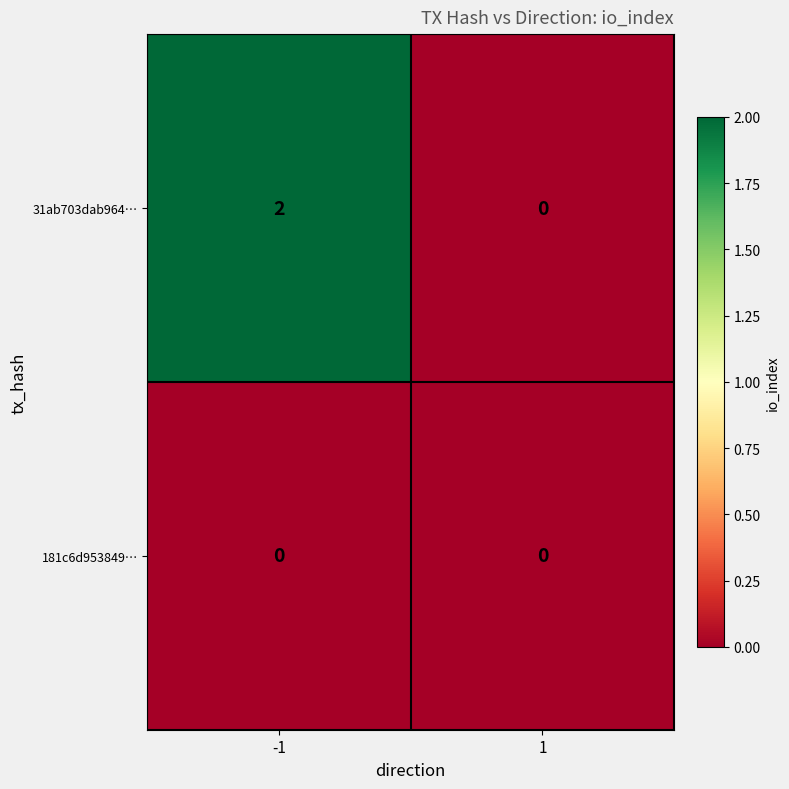

Reading left to right, extract all data points from this chart.

31ab703dab964…: 2	0
181c6d953849…: 0	0